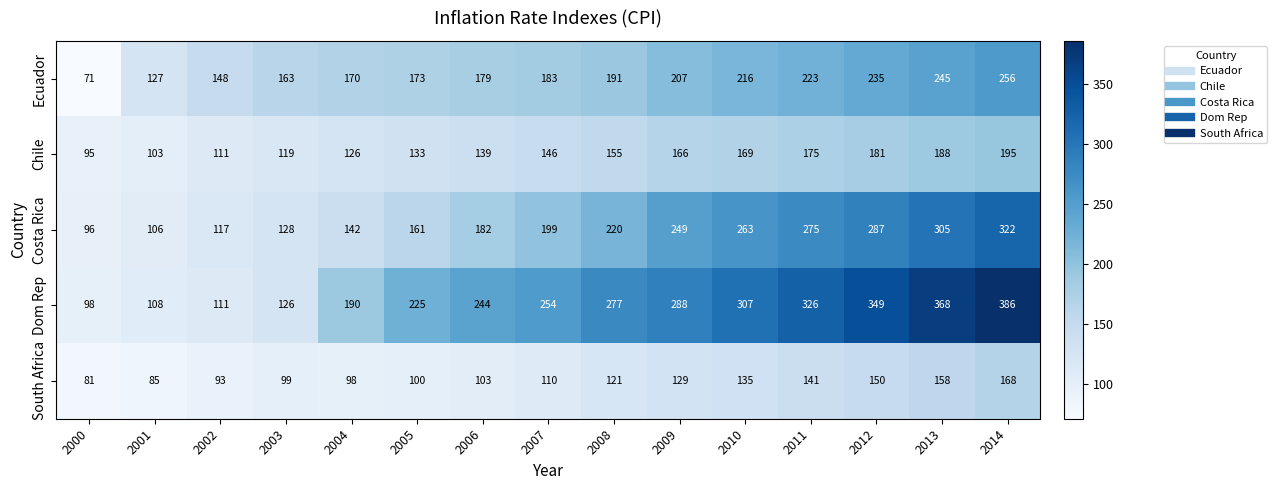

At how many categories does at least one series exceed 220?

10